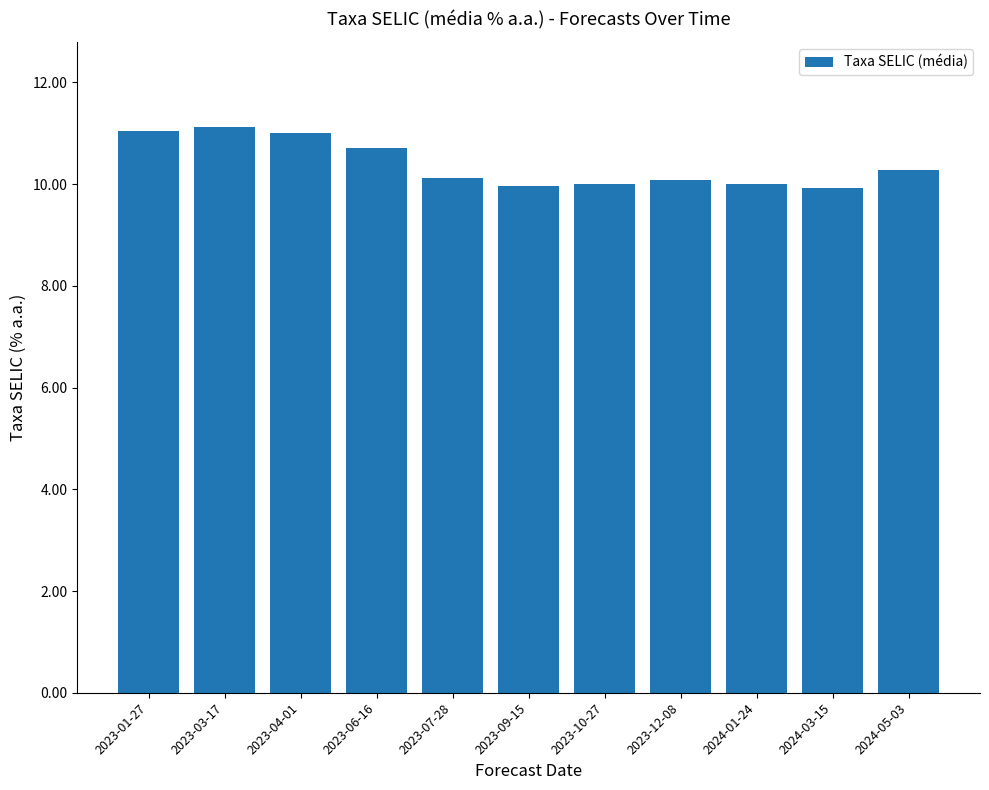

What is the minimum value shown in the chart?

9.9